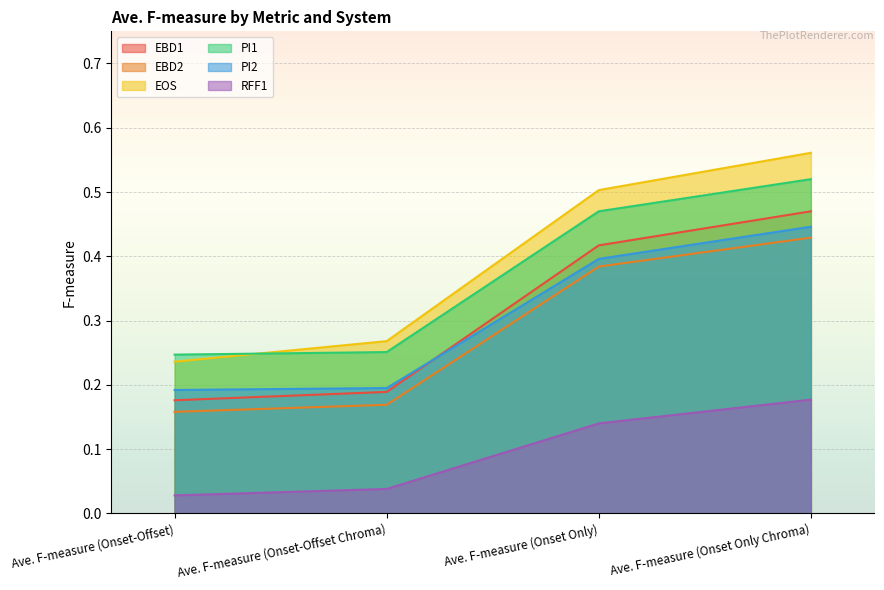

Reading left to right, extract all data points from this chart.

EBD1: Ave. F-measure (Onset-Offset)=0.2	Ave. F-measure (Onset-Offset Chroma)=0.2	Ave. F-measure (Onset Only)=0.4	Ave. F-measure (Onset Only Chroma)=0.5
EBD2: Ave. F-measure (Onset-Offset)=0.2	Ave. F-measure (Onset-Offset Chroma)=0.2	Ave. F-measure (Onset Only)=0.4	Ave. F-measure (Onset Only Chroma)=0.4
EOS: Ave. F-measure (Onset-Offset)=0.2	Ave. F-measure (Onset-Offset Chroma)=0.3	Ave. F-measure (Onset Only)=0.5	Ave. F-measure (Onset Only Chroma)=0.6
PI1: Ave. F-measure (Onset-Offset)=0.2	Ave. F-measure (Onset-Offset Chroma)=0.3	Ave. F-measure (Onset Only)=0.5	Ave. F-measure (Onset Only Chroma)=0.5
PI2: Ave. F-measure (Onset-Offset)=0.2	Ave. F-measure (Onset-Offset Chroma)=0.2	Ave. F-measure (Onset Only)=0.4	Ave. F-measure (Onset Only Chroma)=0.4
RFF1: Ave. F-measure (Onset-Offset)=0.0	Ave. F-measure (Onset-Offset Chroma)=0.0	Ave. F-measure (Onset Only)=0.1	Ave. F-measure (Onset Only Chroma)=0.2